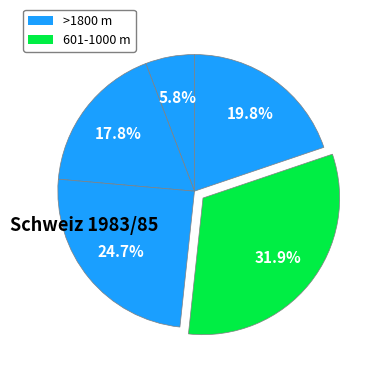

How many segments does this pie chart have?

5